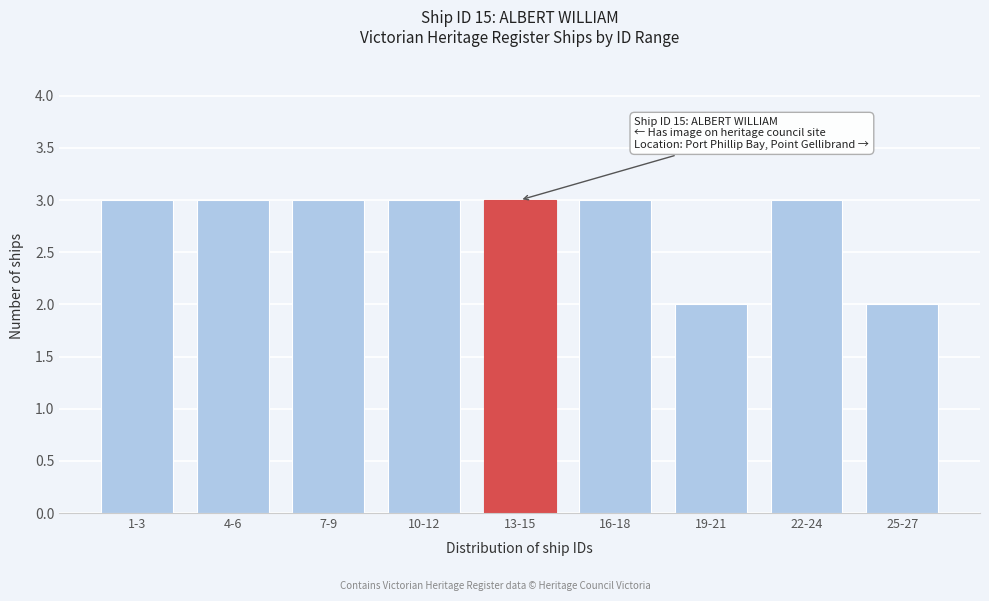

Reading left to right, transcribe all the data shown in this chart.

3	3	3	3	3	3	2	3	2